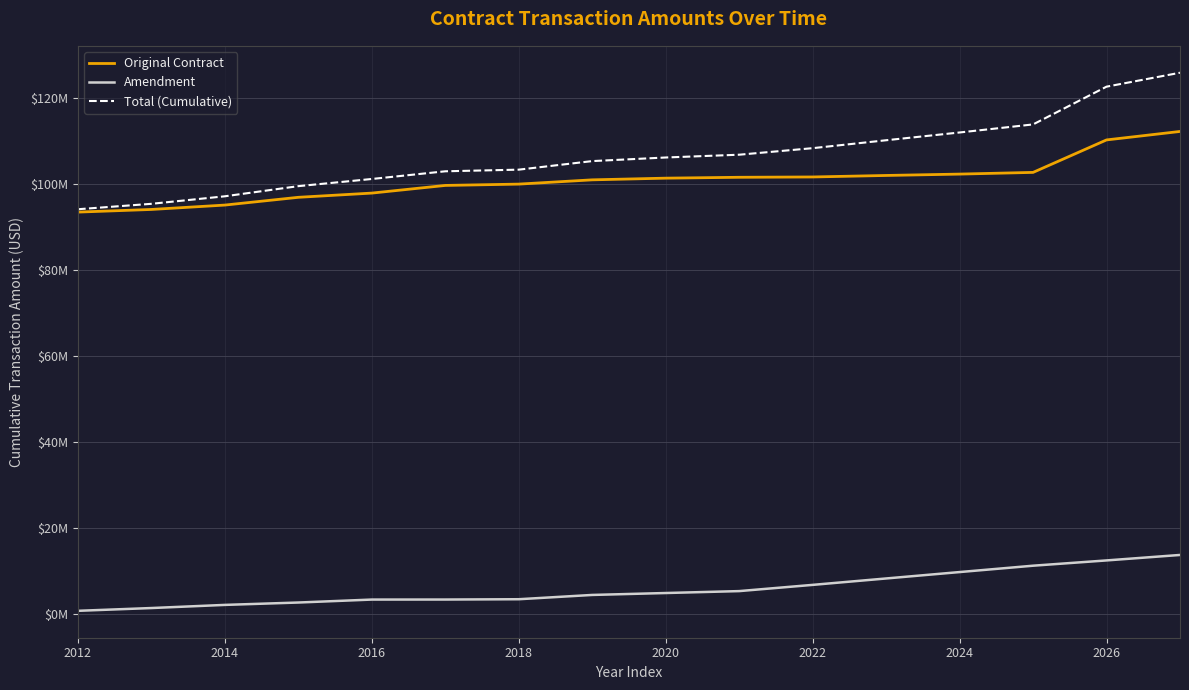

Is this an area chart (filled region under the line)?

No